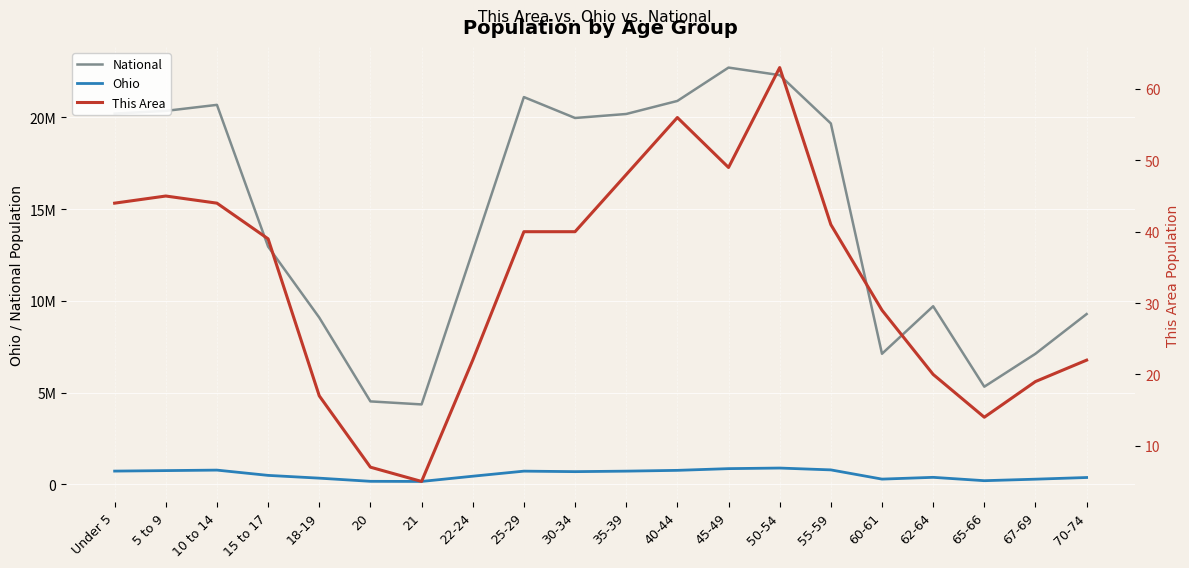

What is the difference between the second highest and second lowest values in the National series?

17778996